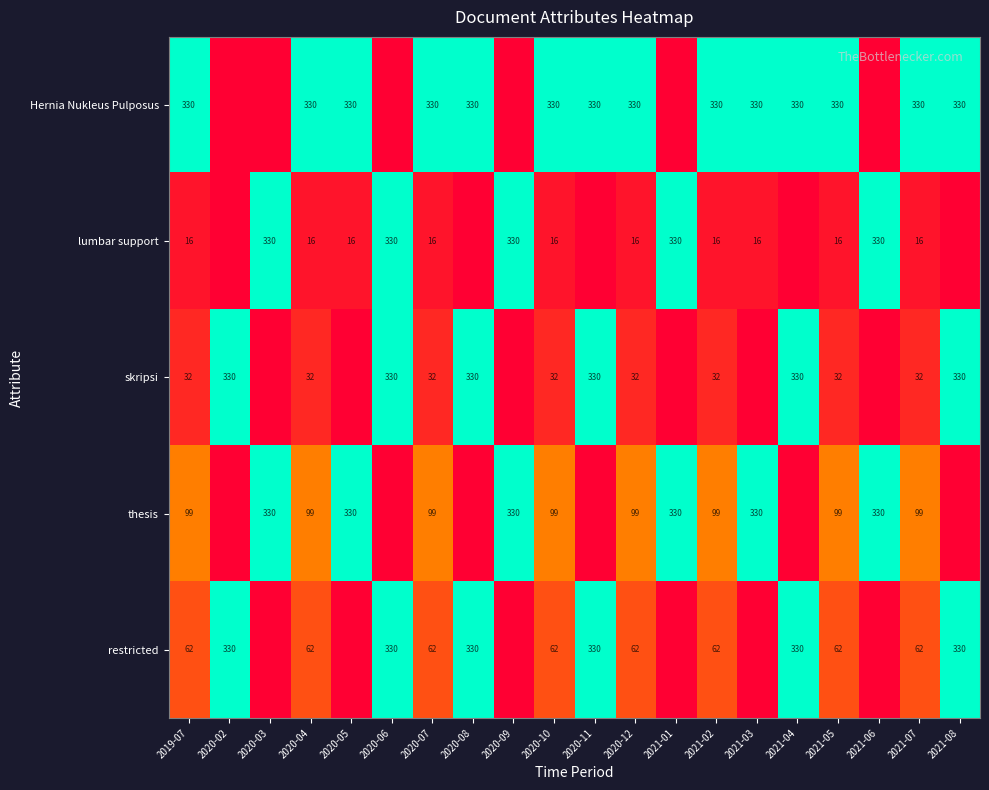

Is it true that Hernia Nukleus Pulposus equals 330 at 2020-11?

True